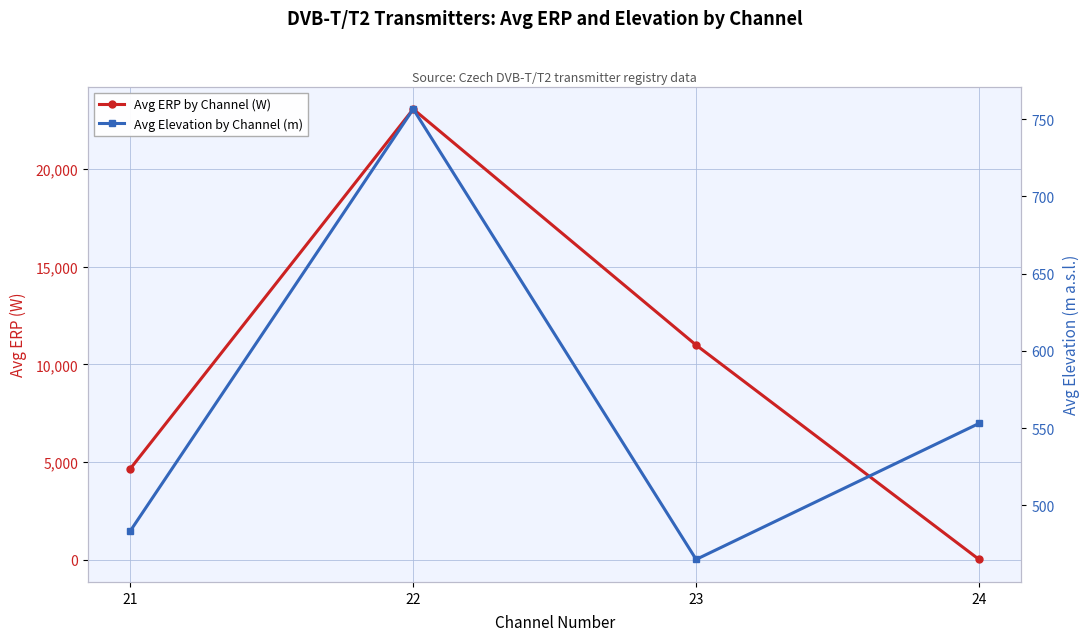

Which has a higher value, 22 or 21?

22